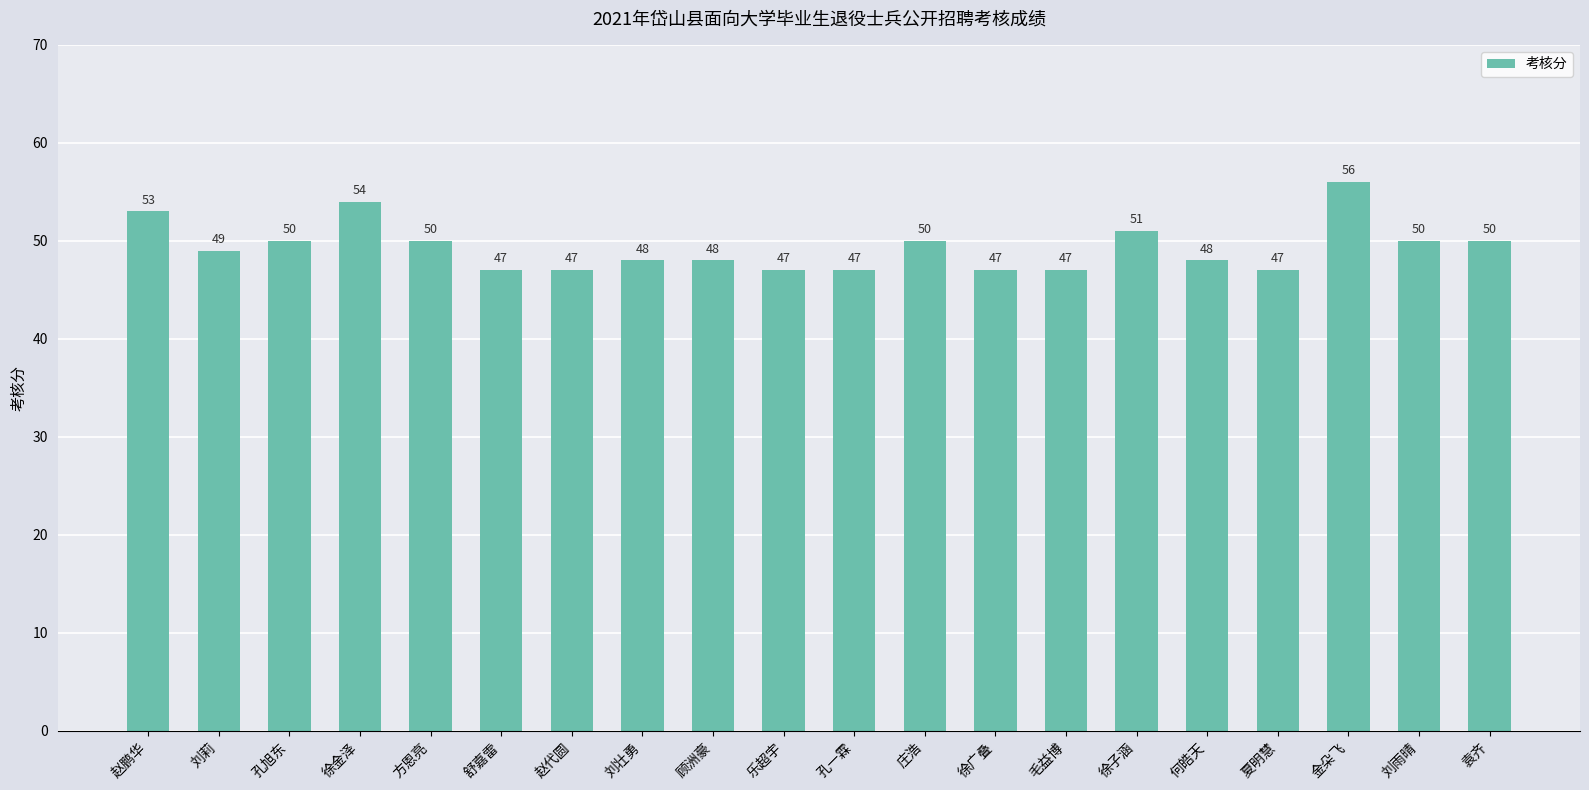

Is it true that the value at 毛益博 is 19?

False